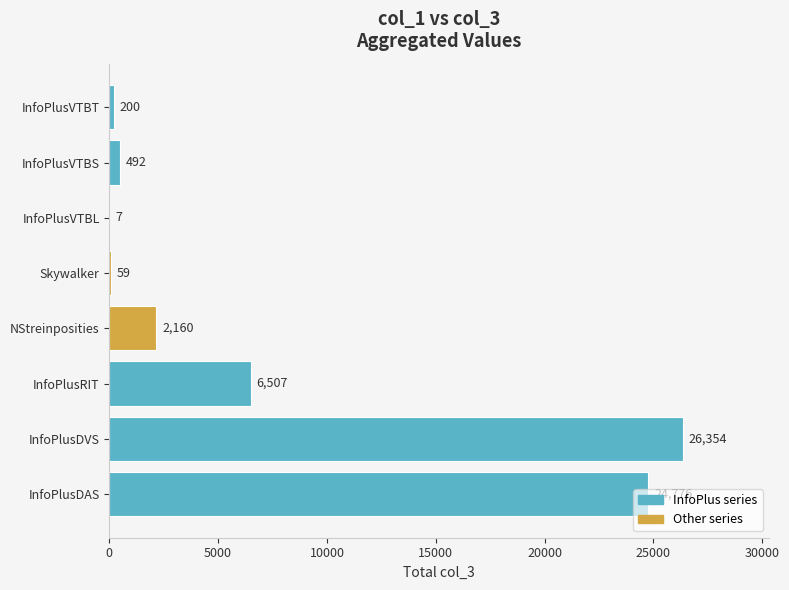

What is the sum of all values?

60555